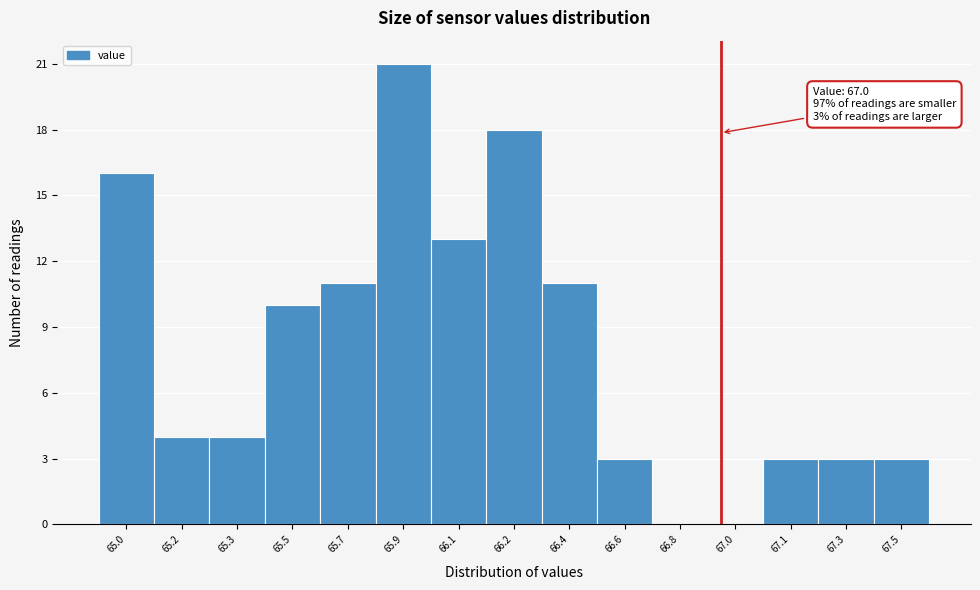

Reading left to right, transcribe all the data shown in this chart.

65.0=16	65.2=4	65.3=4	65.5=10	65.7=11	65.9=21	66.1=13	66.2=18	66.4=11	66.6=3	66.8=0	67.0=0	67.1=3	67.3=3	67.5=3